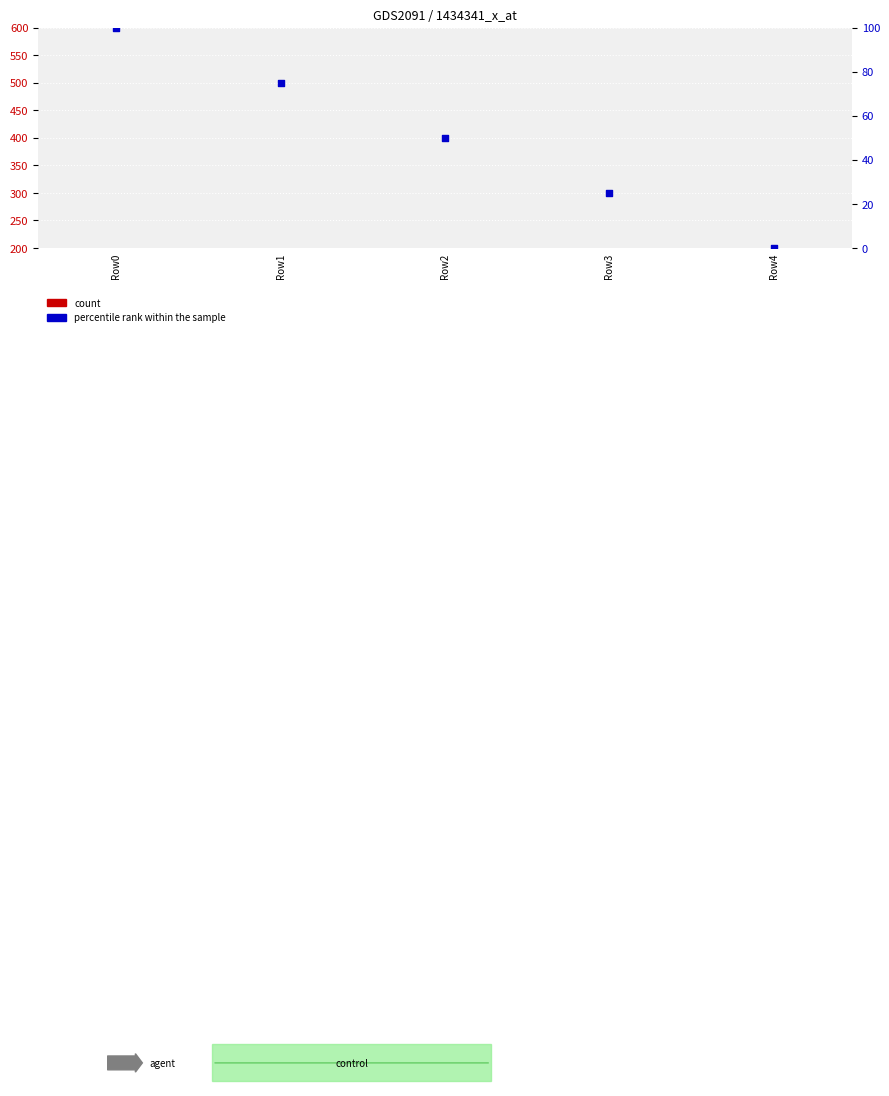

At how many categories does at least one series exceed 15?

4